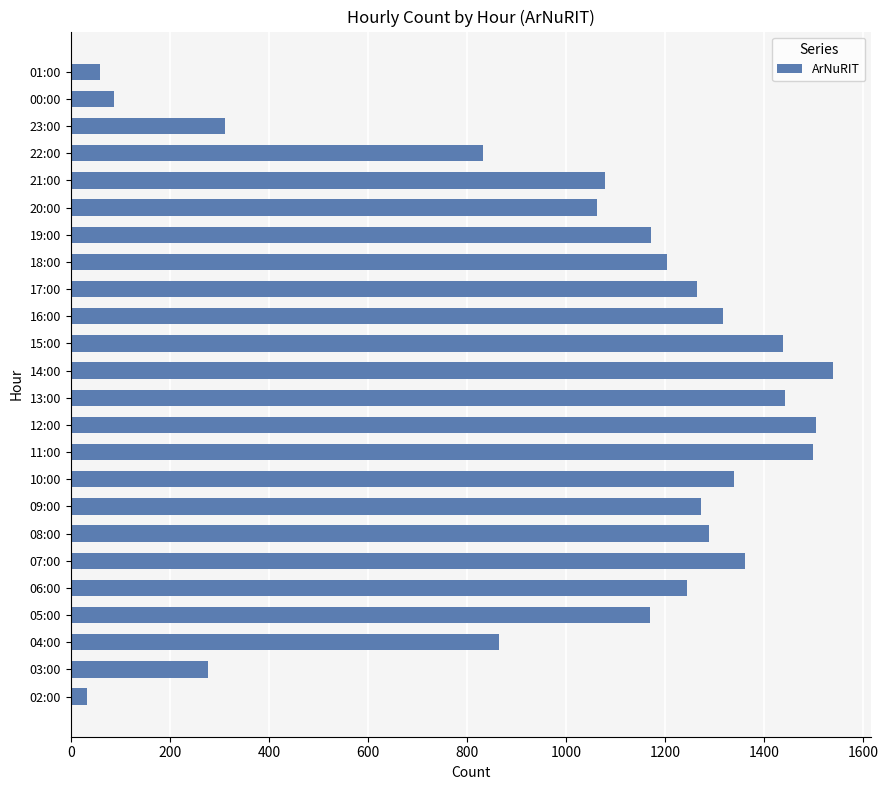

What is the average value?

1027